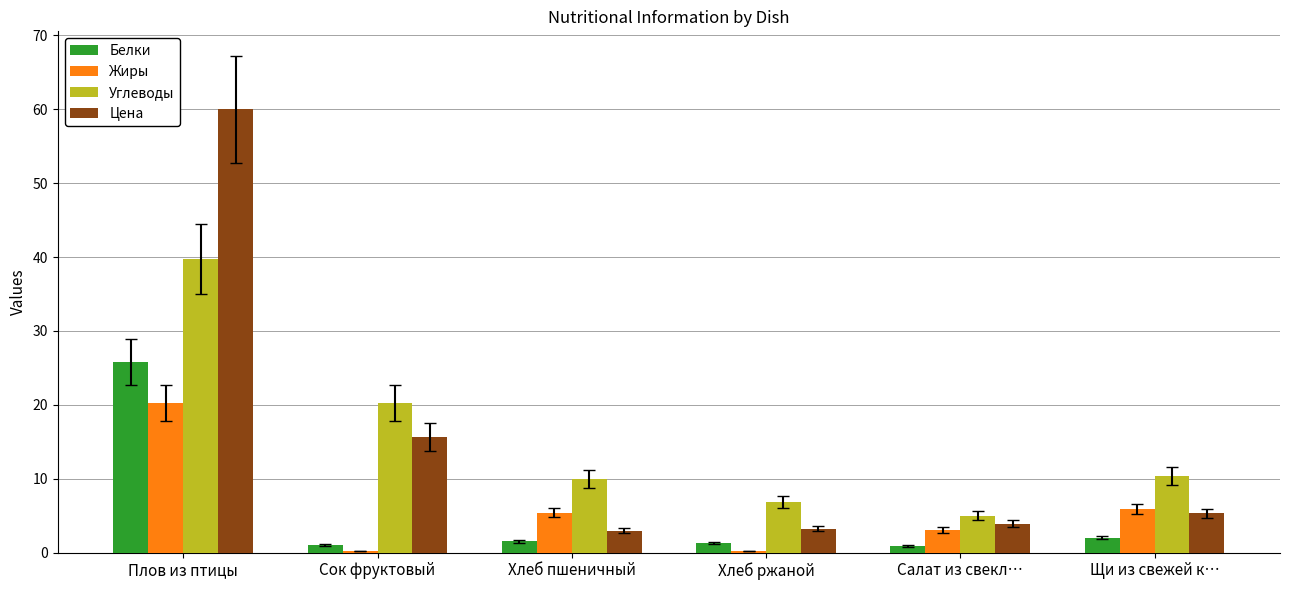

Does the chart contain stacked bars?

No